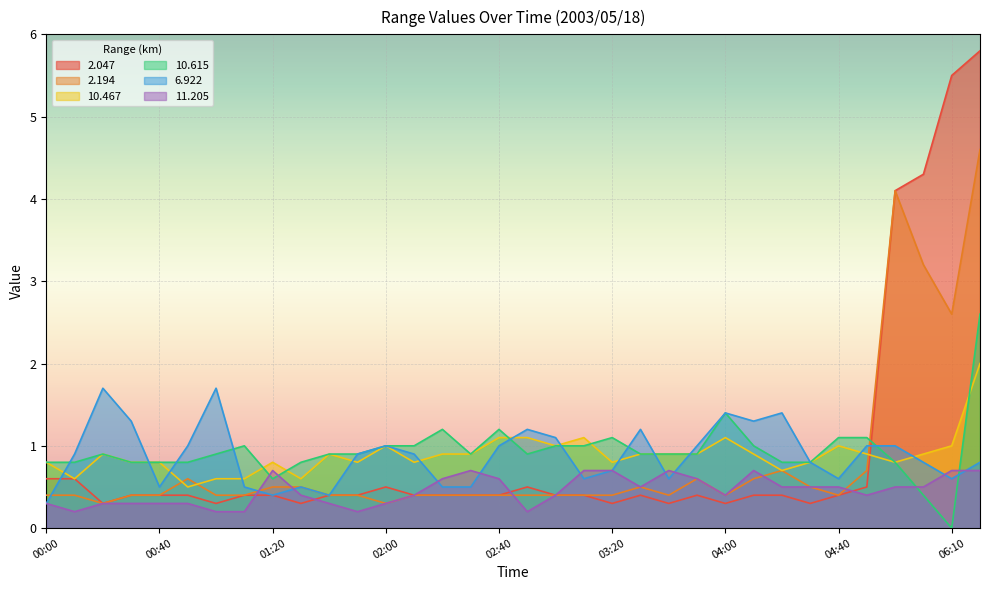

In 2.047, how many points are higher than both neighbors (excluding endpoints)?

4